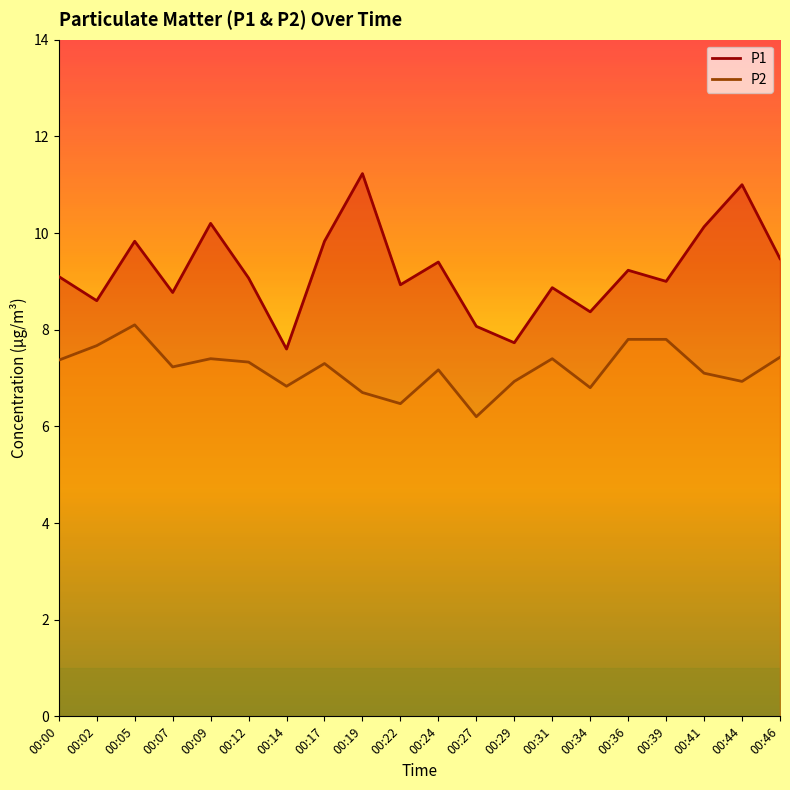

What is the sum of the P1 values at 00:07 and 00:31?

17.6